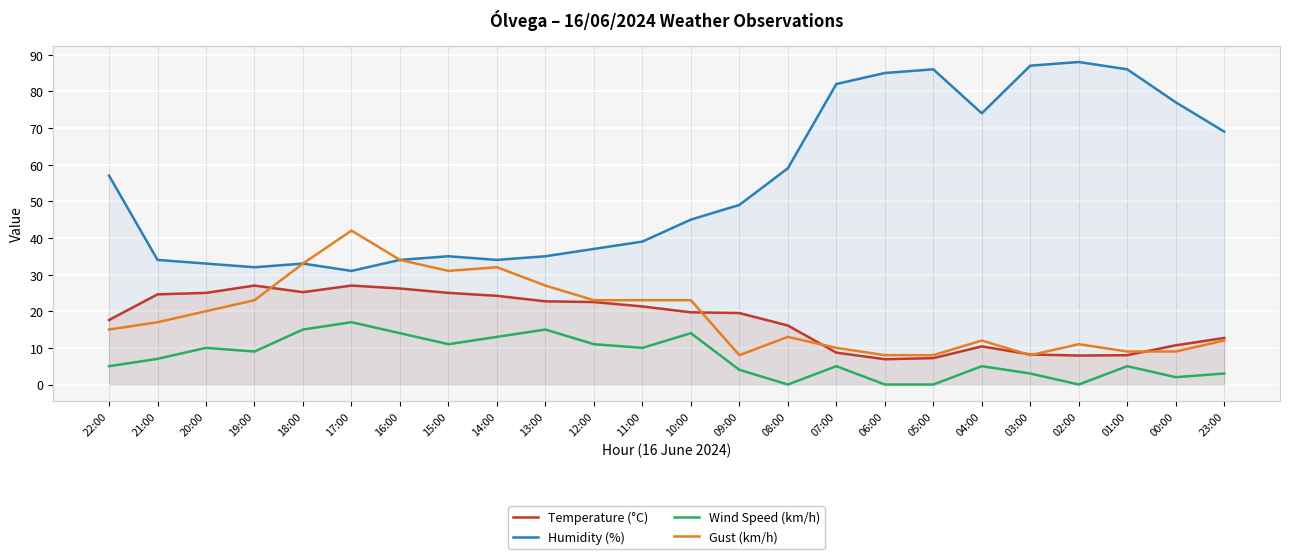

Which series ends up on top after the final intersection of Temperature (°C) and Gust (km/h)?

Temperature (°C)